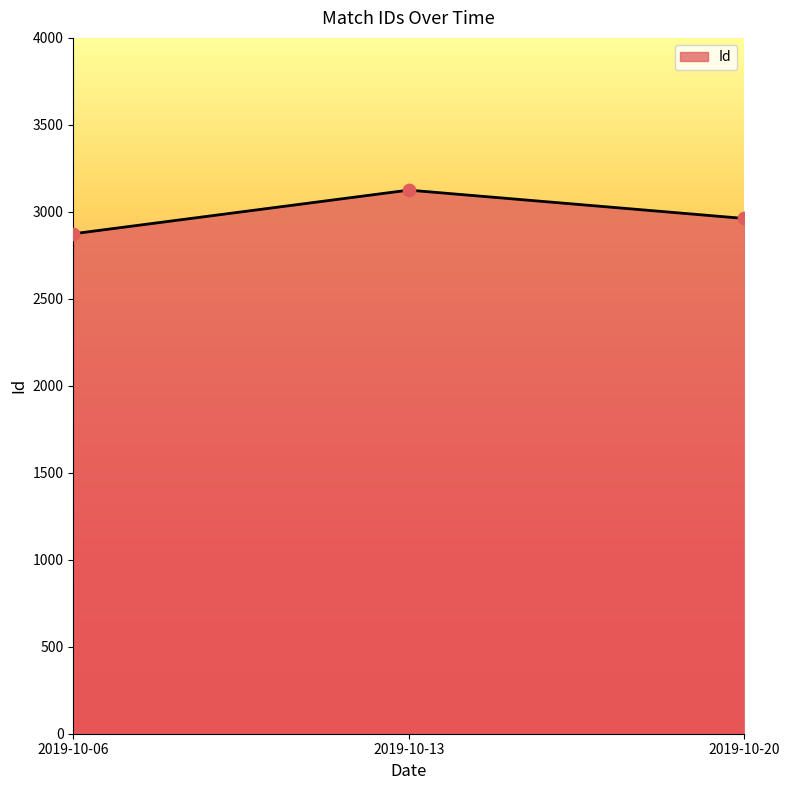

What is the change in value from 2019-10-06 to 2019-10-20?

+88